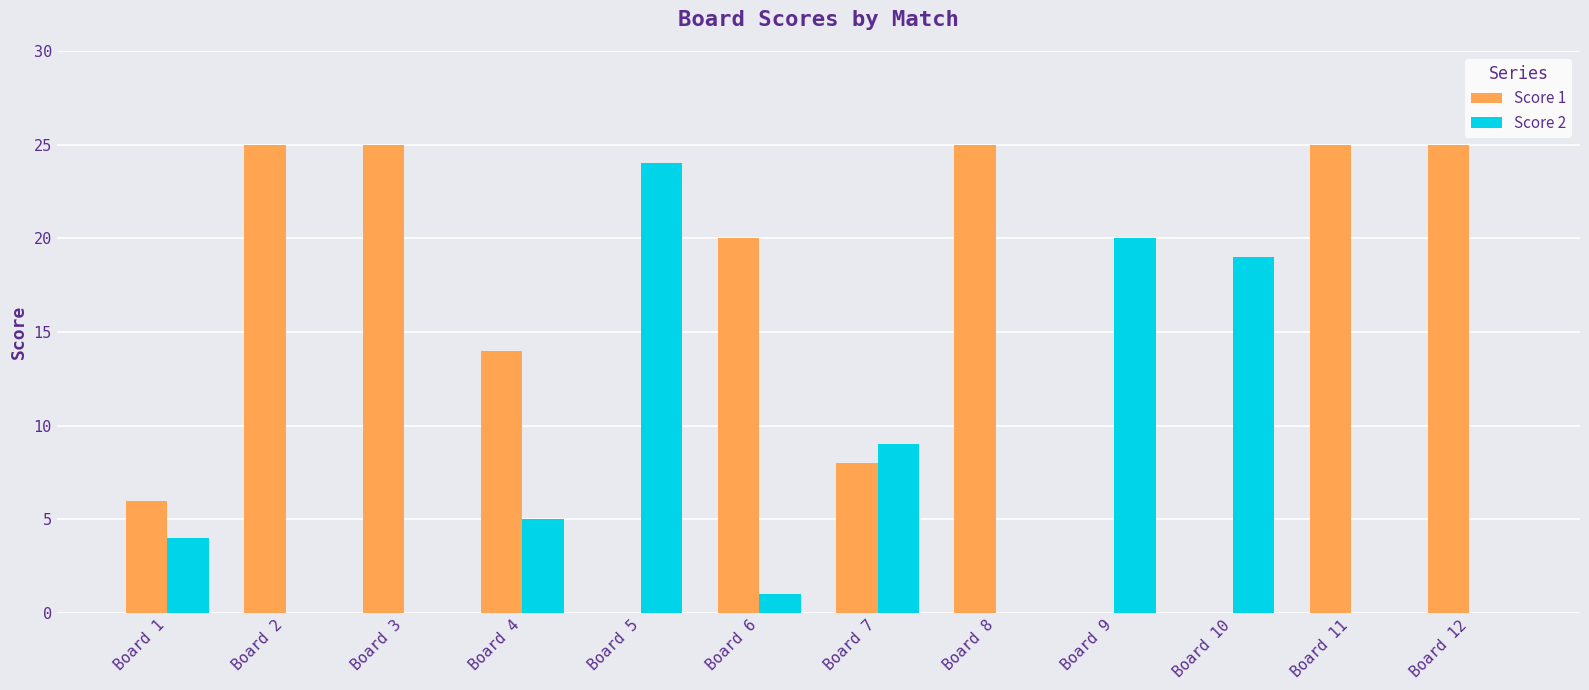

Reading left to right, what are all the values shown in this chart?

Score 1: Board 1=6	Board 2=25	Board 3=25	Board 4=14	Board 5=0	Board 6=20	Board 7=8	Board 8=25	Board 9=0	Board 10=0	Board 11=25	Board 12=25
Score 2: Board 1=4	Board 2=0	Board 3=0	Board 4=5	Board 5=24	Board 6=1	Board 7=9	Board 8=0	Board 9=20	Board 10=19	Board 11=0	Board 12=0